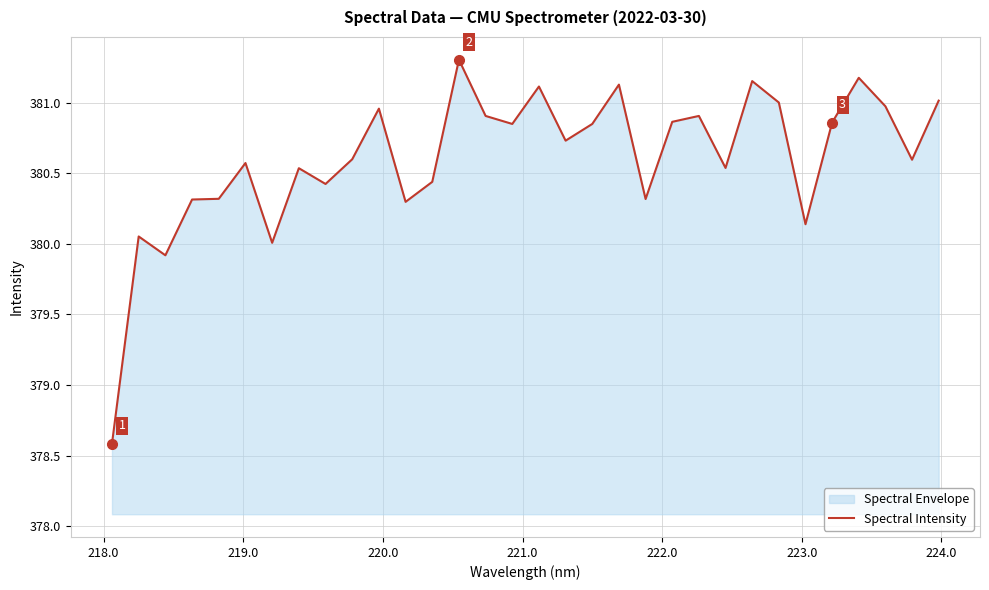

What is the difference between the maximum and minimum values?

2.7